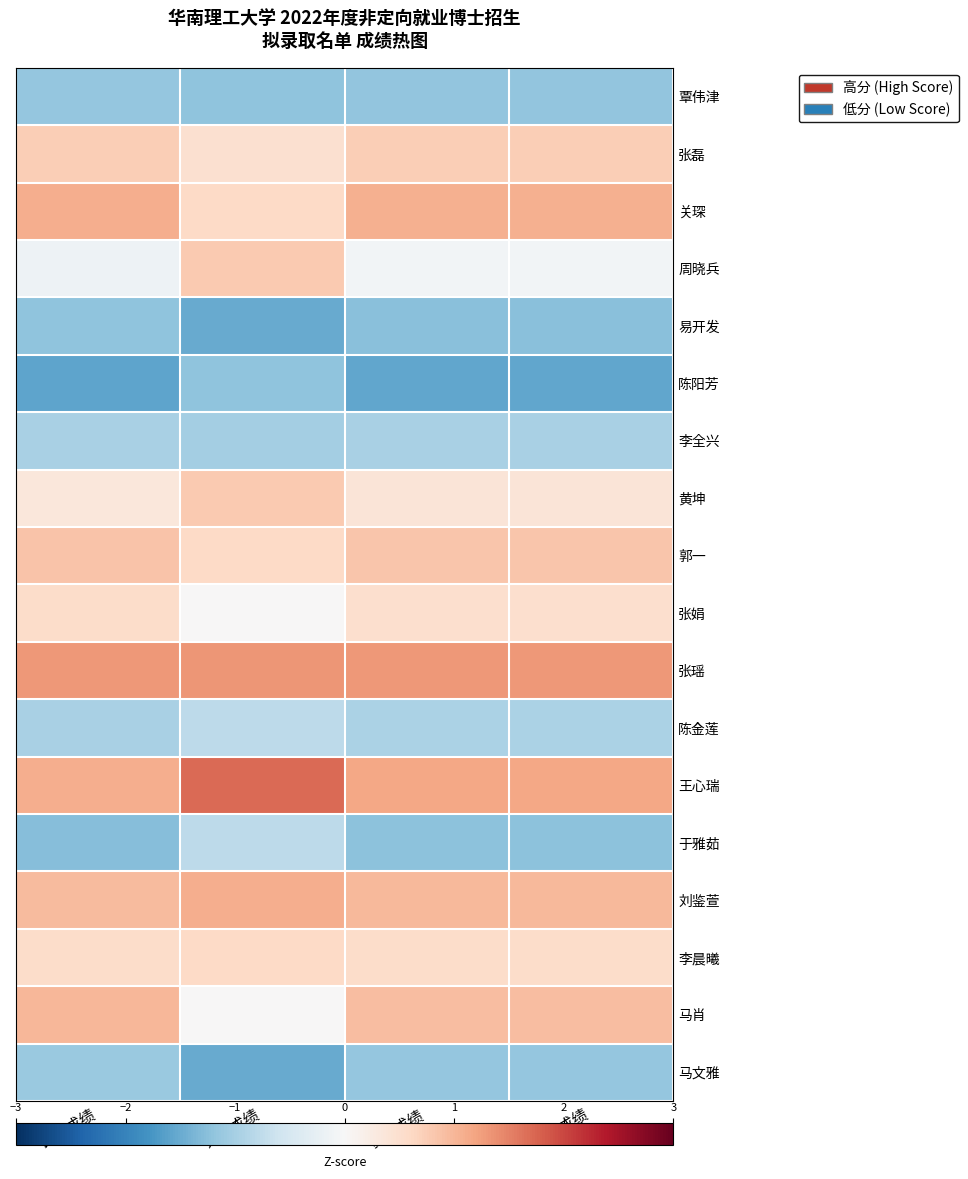

Which has a higher value, 面试成绩 or 复试成绩?

面试成绩